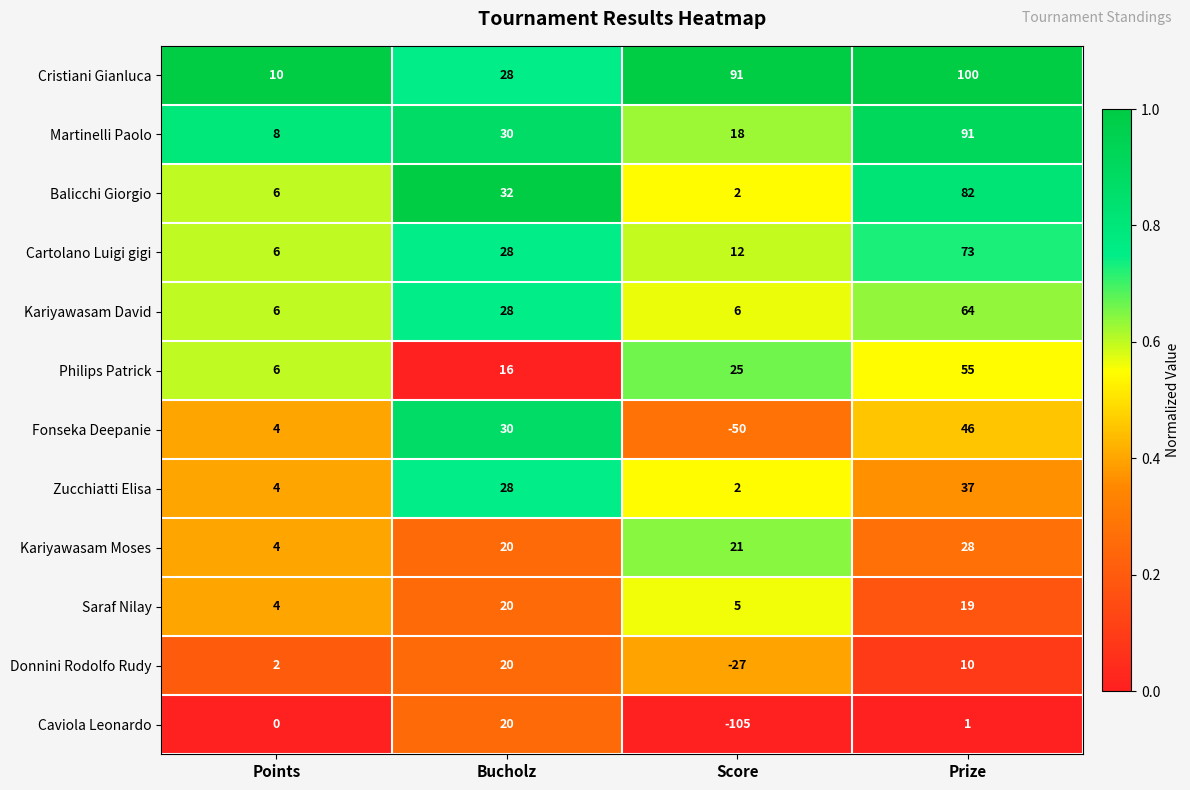

What value does the Fonseka Deepanie series have at Prize, to the nearest 5?

45